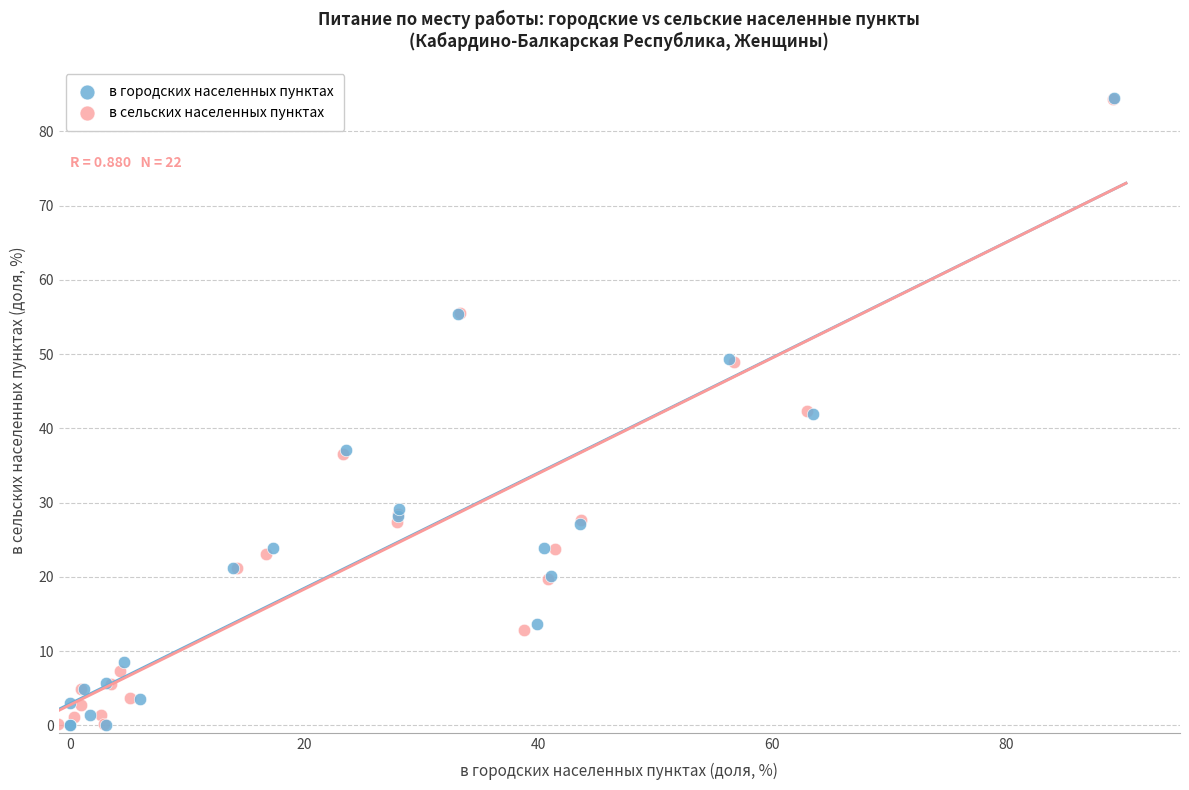

Which series has the largest Y range (max minus min)?

в городских населенных пунктах